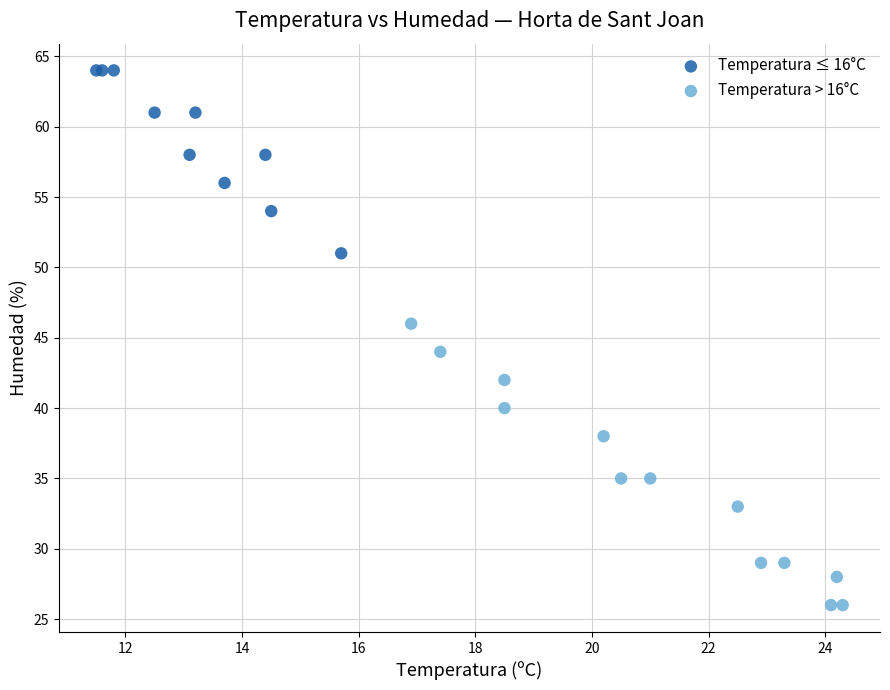

Which series reaches the maximum Y coordinate?

Temperatura ≤ 16°C